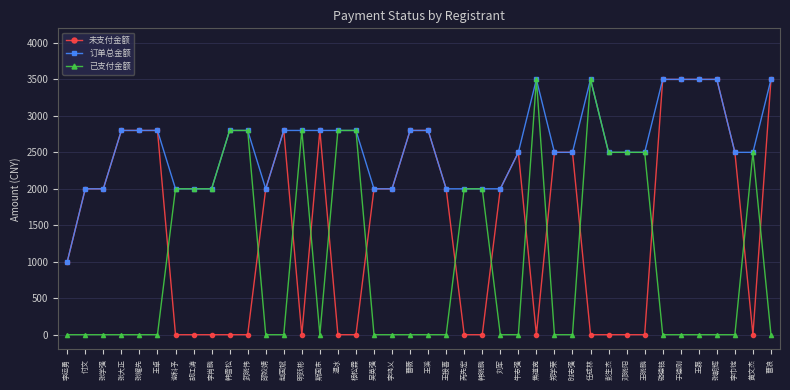

Is it true that 已支付金额 equals -1866 at 李巾锭?

False